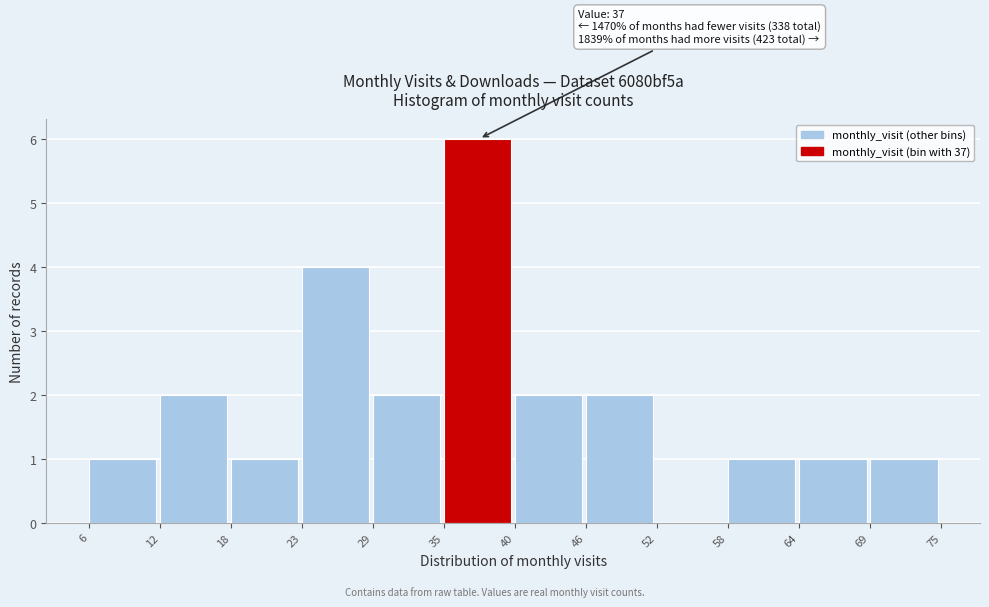

Which range on the x-axis has the tallest bar?

35 to 40